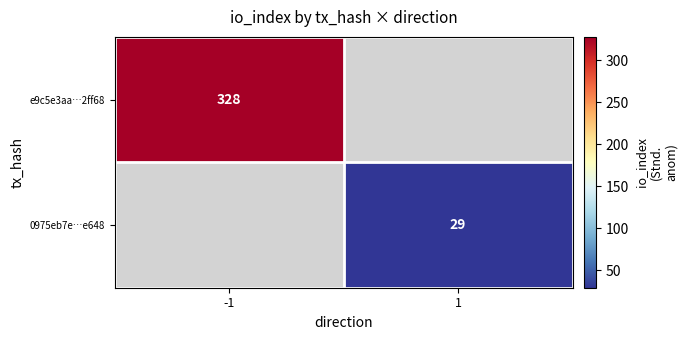

What is the minimum value shown in the chart?

29.0